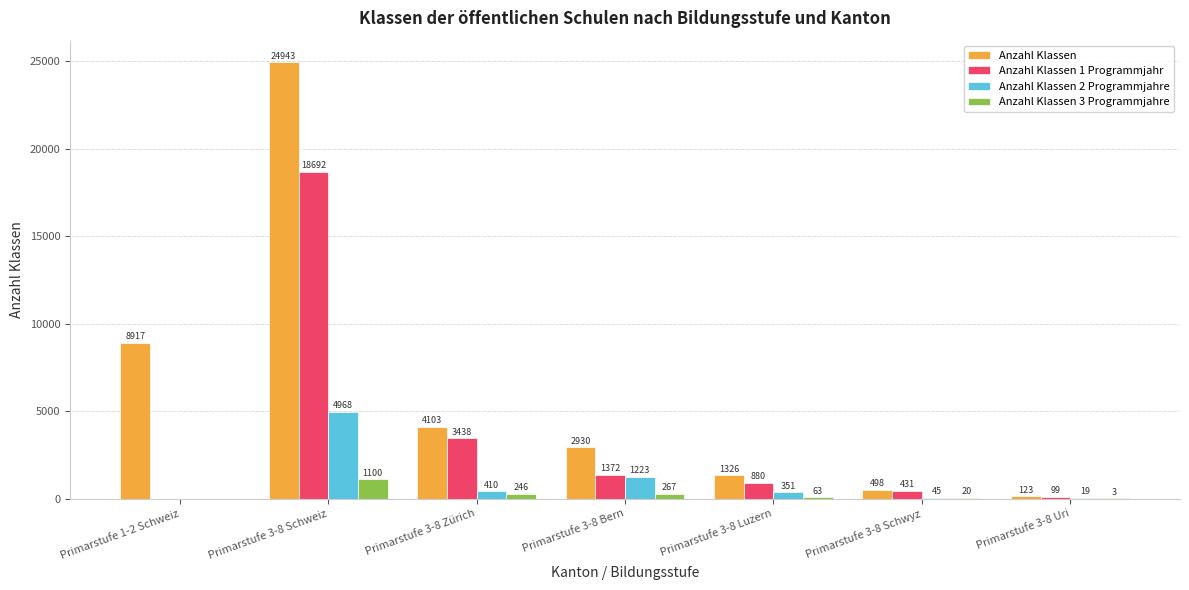

Where does the Anzahl Klassen series first go above 2930?

Primarstufe 1-2 Schweiz